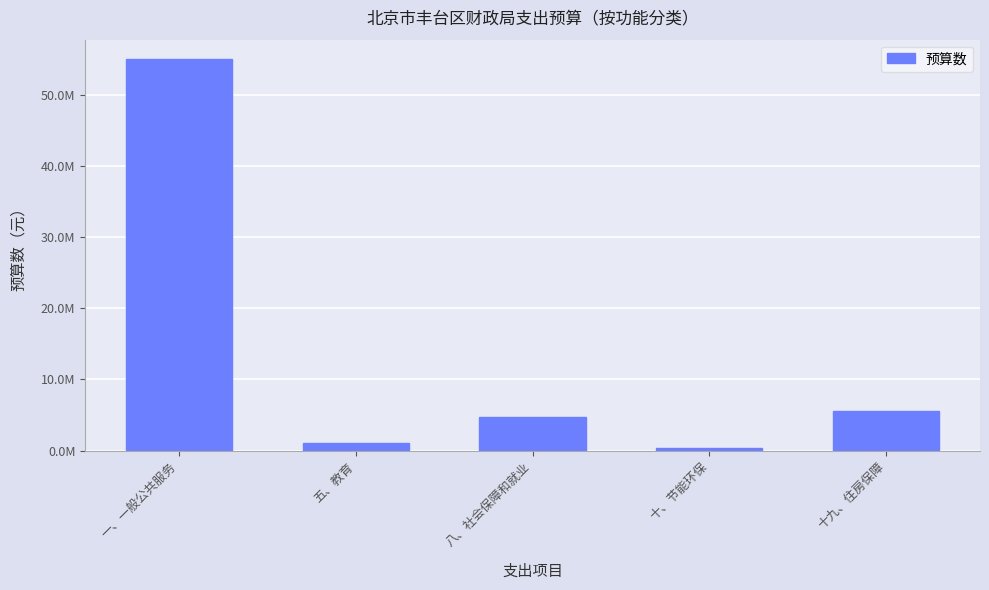

Does the chart contain any negative values?

No